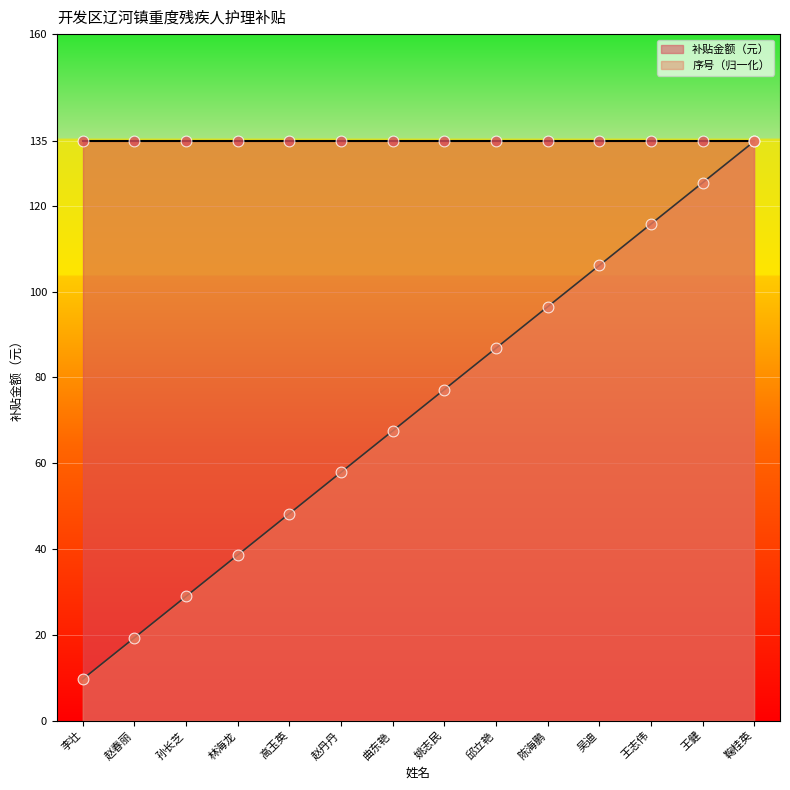

What is the ratio of the value at 鞠桂英 to the value at 邱立艳?

1.6